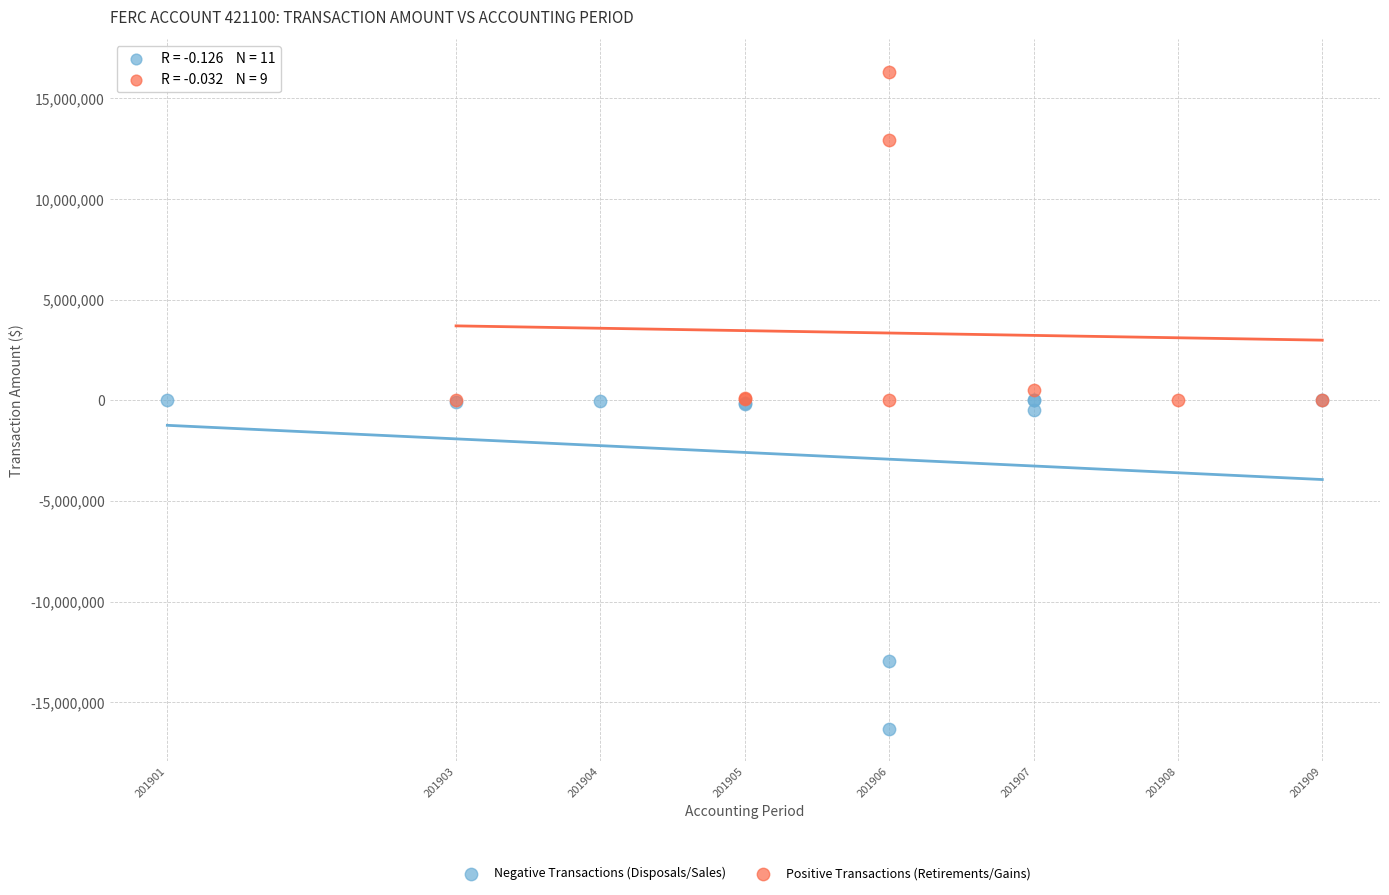

Which series contains the lowest Y value?

Negative Transactions (Disposals/Sales)